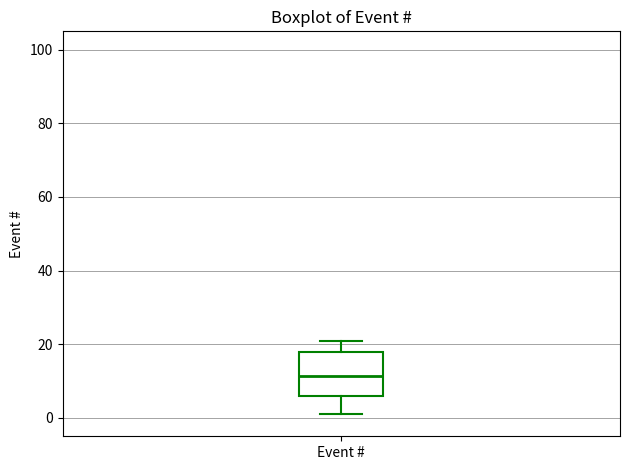

Read this box plot against the y-axis: the position of the median line, the range covered by the box, and the ends of both whiskers. The values are not printed on the chart, so give them approximately, as read against the axis.

median 12, box 6 to 18, whiskers 2 to 22